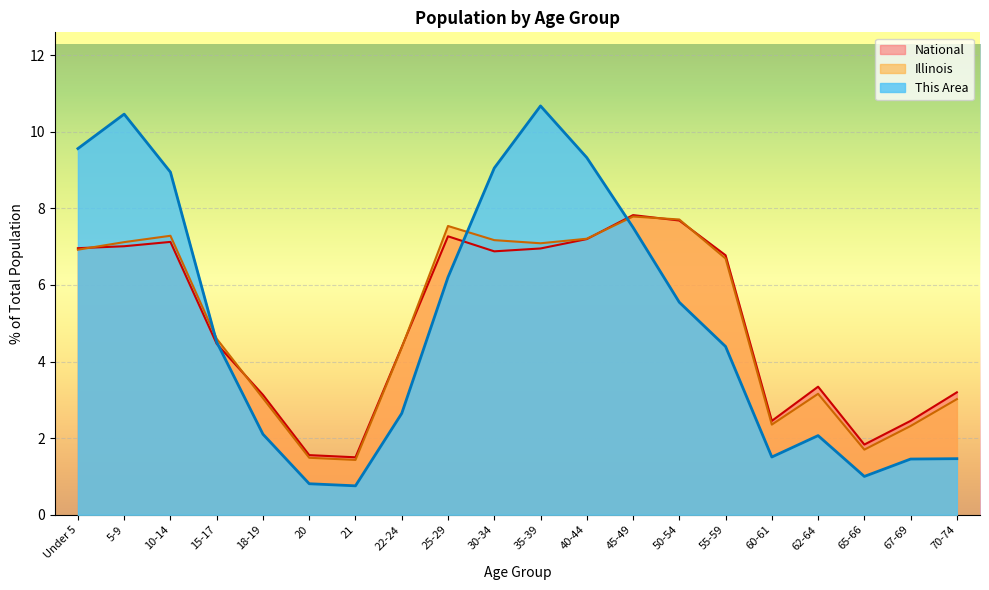

Which series changed the most between 22-24 and 35-39?

This Area